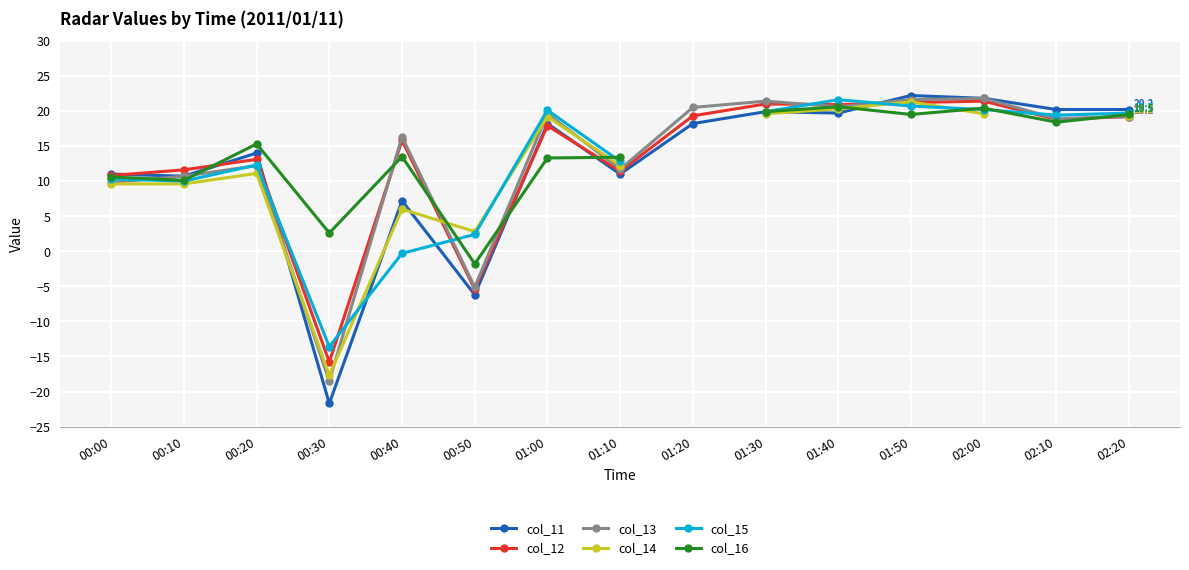

Is it true that col_13 equals 21.8 at 02:00?

True